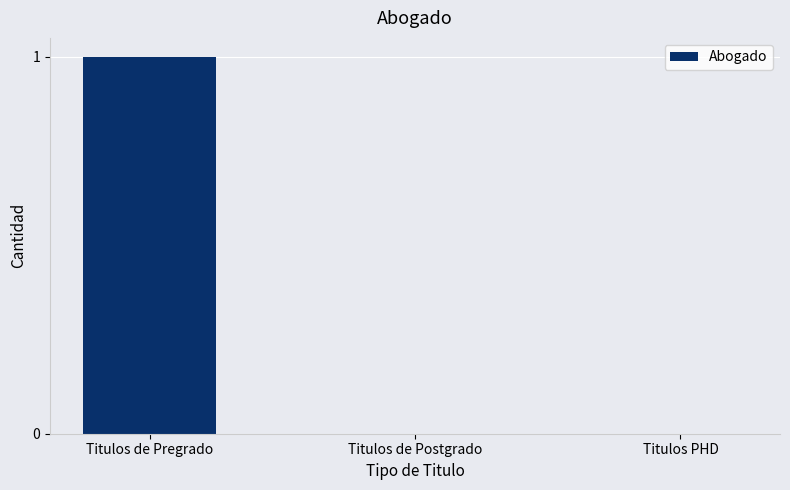

Reading left to right, extract all data points from this chart.

1	0	0